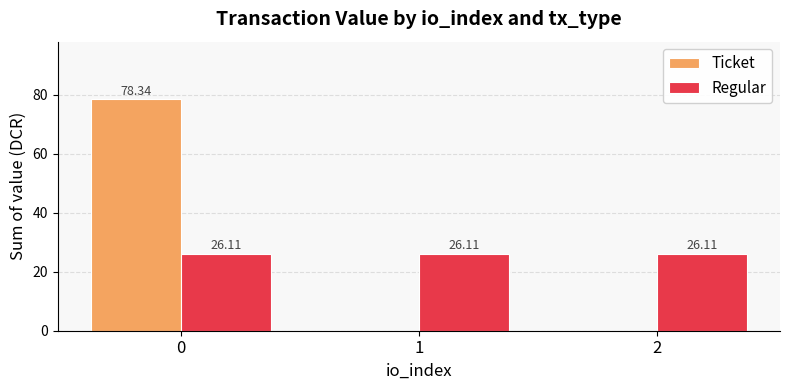

Between 0 and 2, which series saw the biggest shift?

Ticket